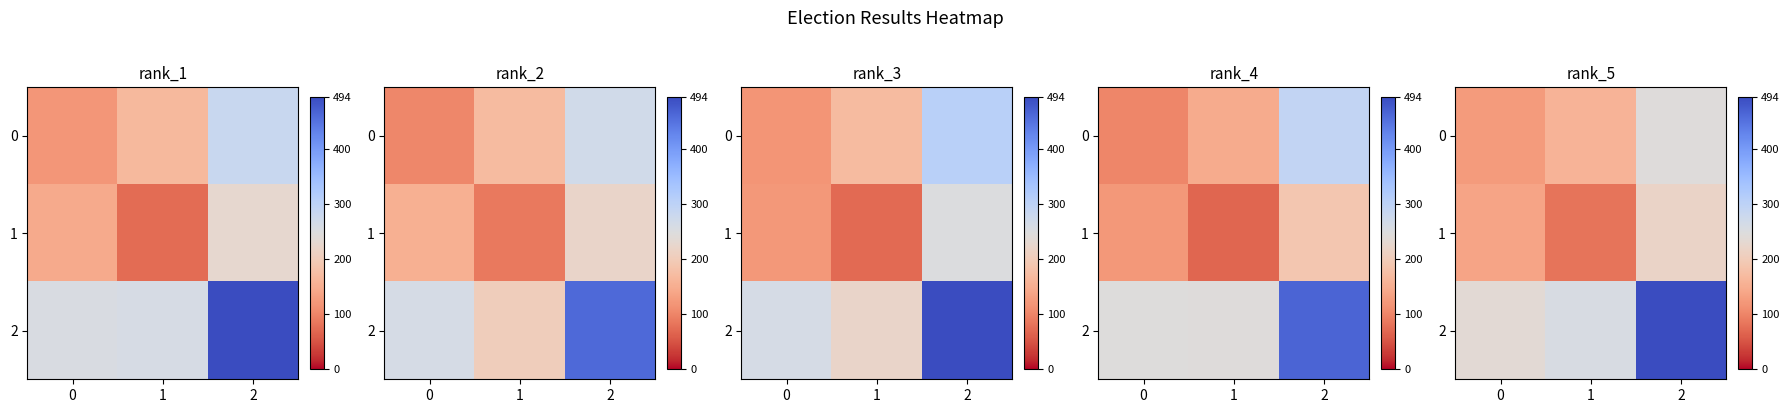

Which series has the largest total across all categories?

row_2